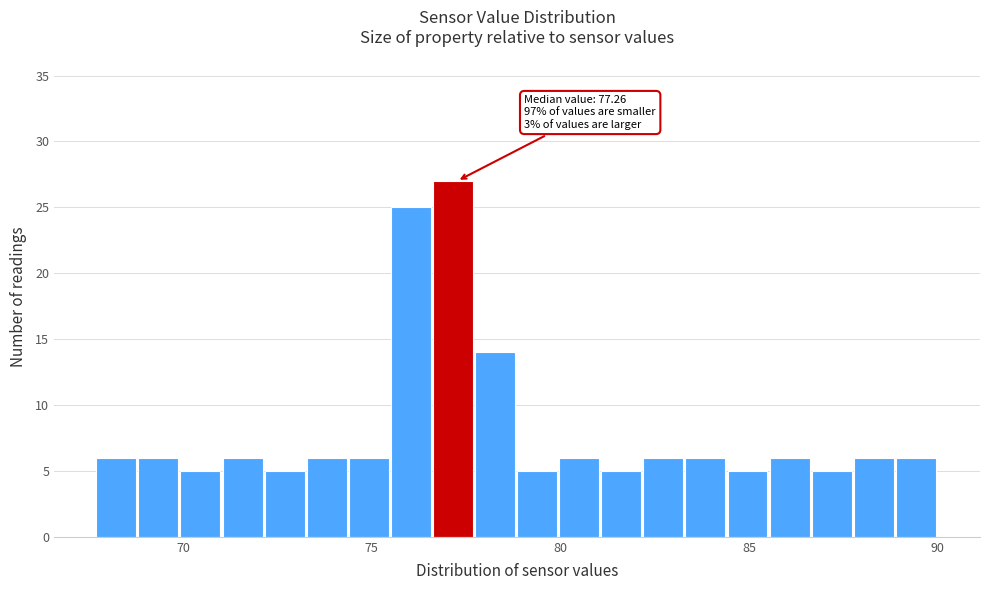

Around what value on the x-axis is the tallest bar? Give the approximate position of its centre, as read against the axis.

77.0